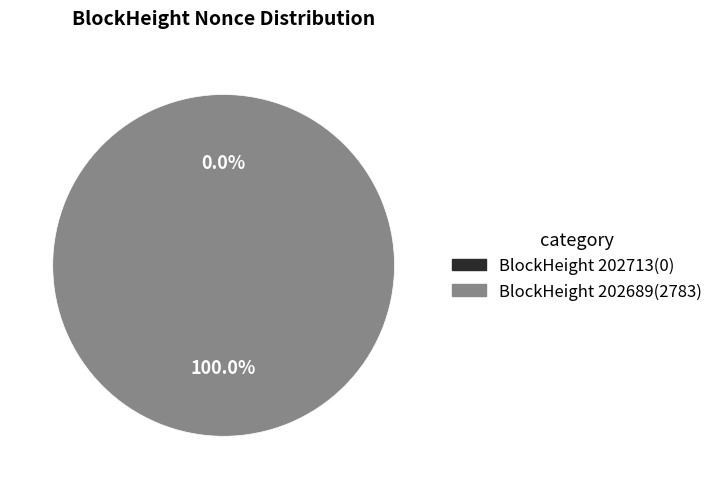

True or false: 202713 accounts for 8% of the total.

False